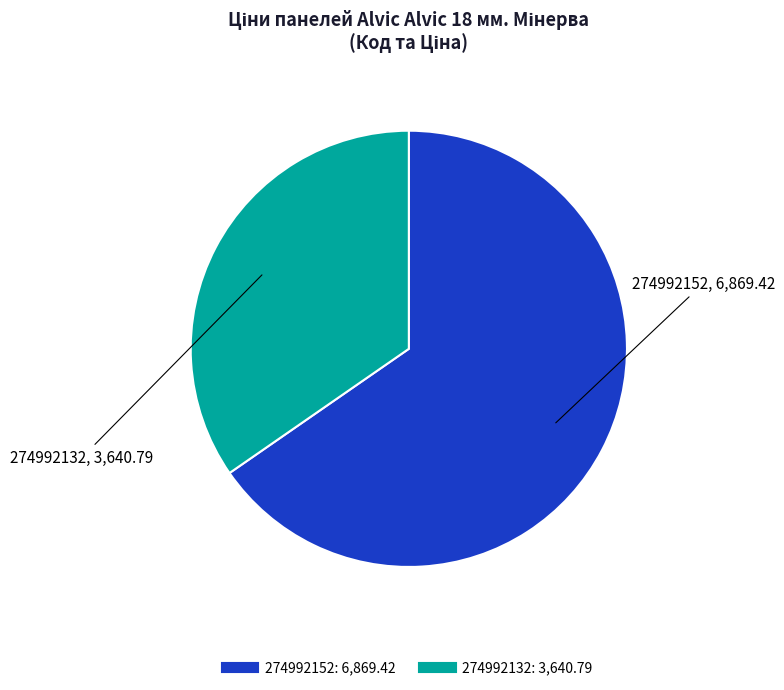

True or false: 274992132 accounts for 35% of the total.

True